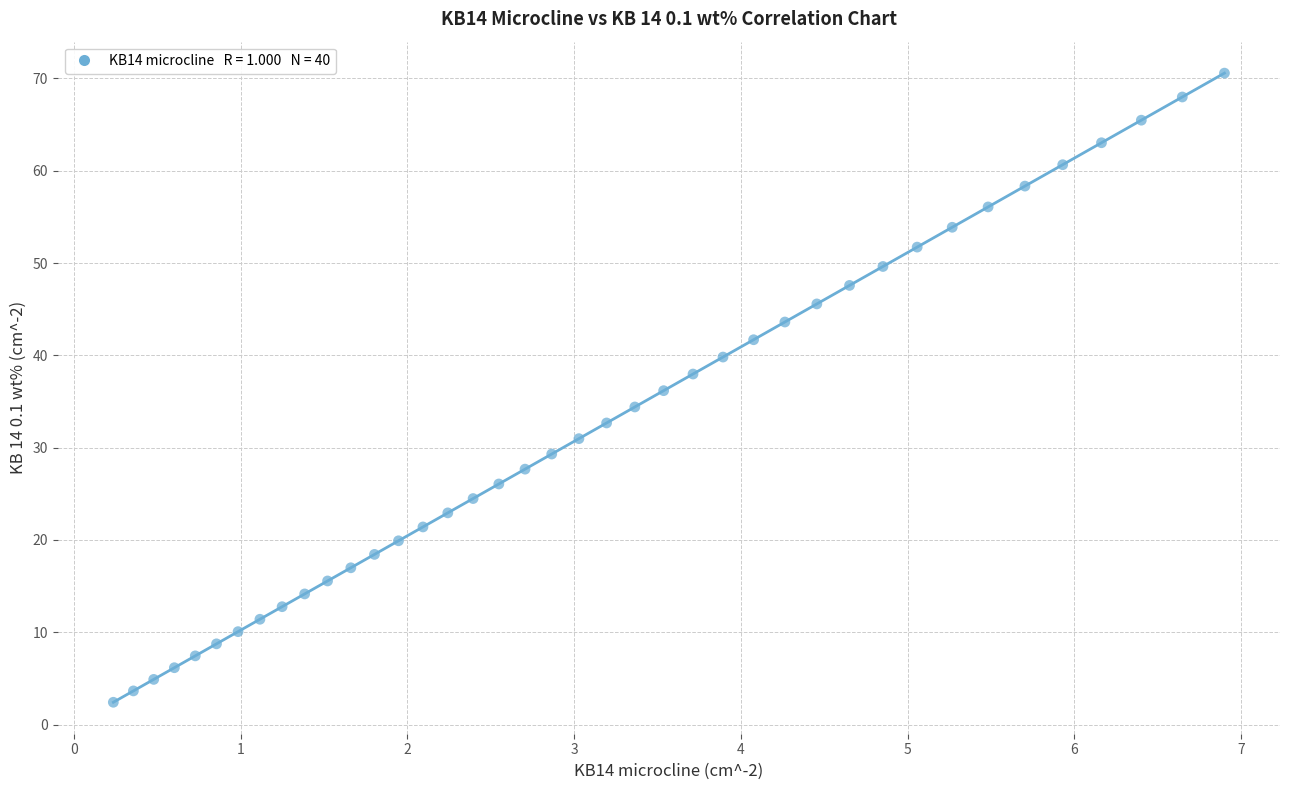

What is the range of X values (max minus min)?

6.7